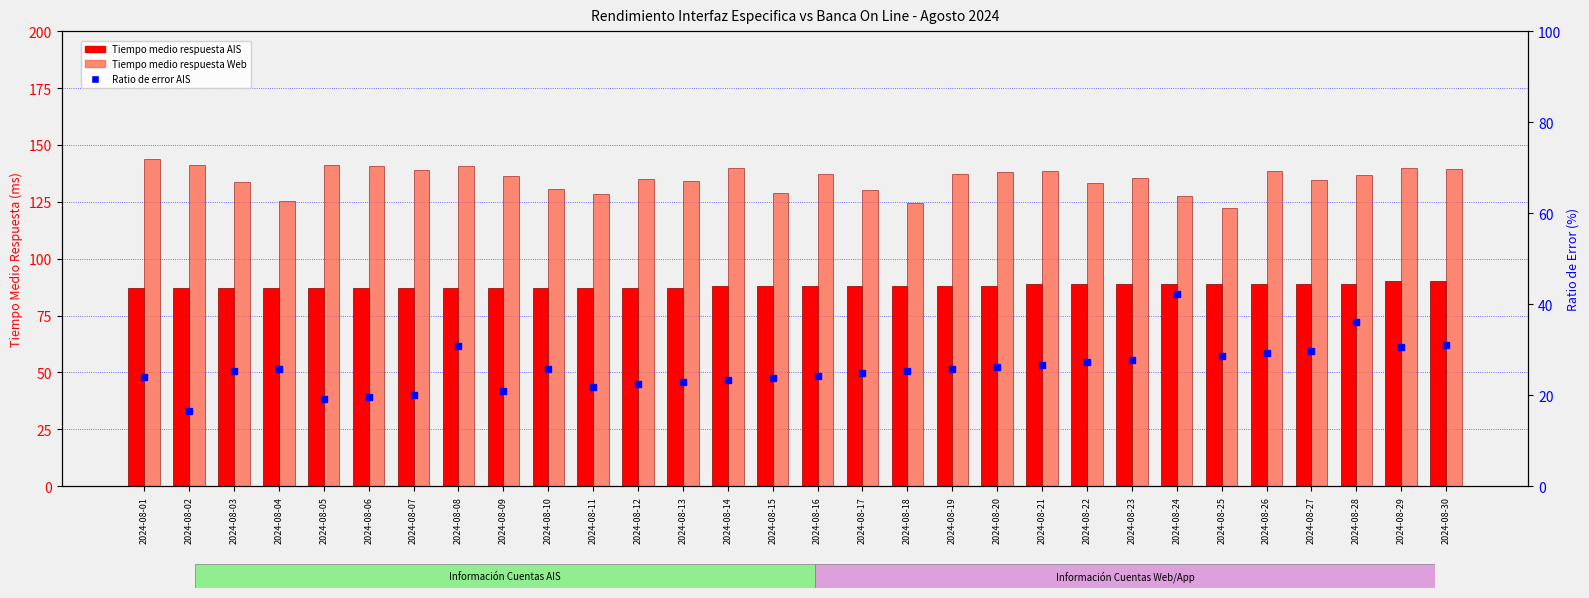

At 2024-08-24, list the series in order from smallest to largest.

Ratio de error AIS, Tiempo medio respuesta AIS, Tiempo medio respuesta Web